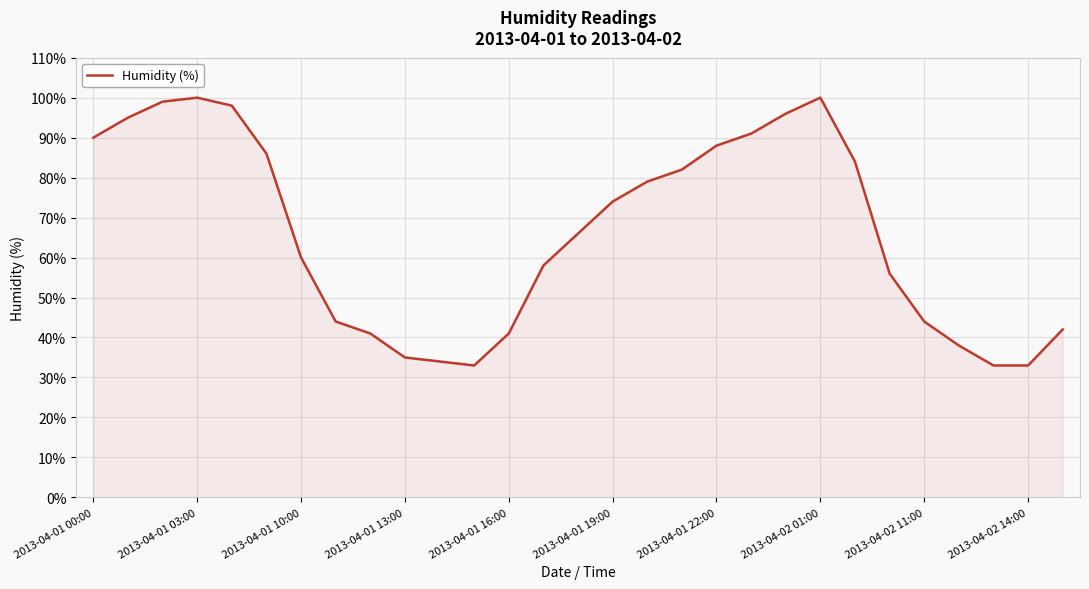

What is the smallest value displayed?

33